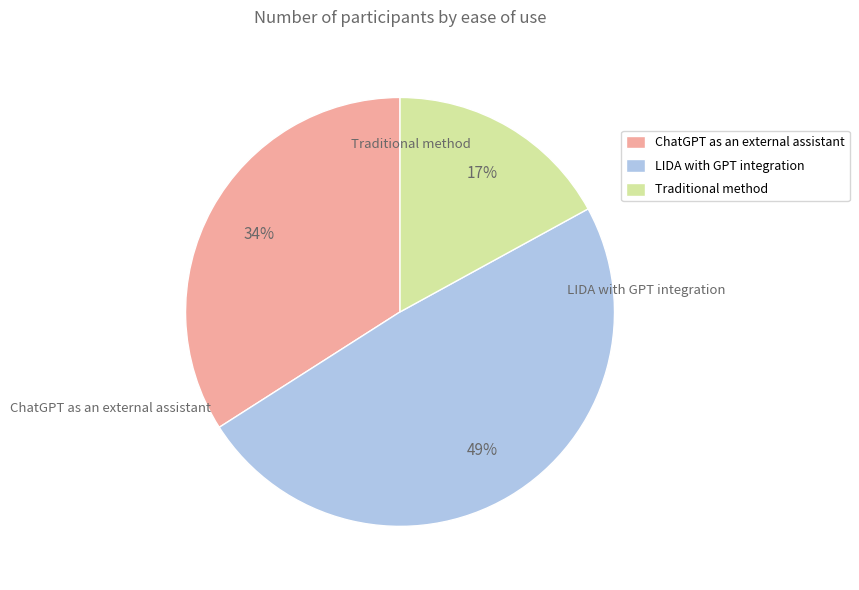

What is the ratio of the value at Traditional method to the value at LIDA with GPT integration?

0.3